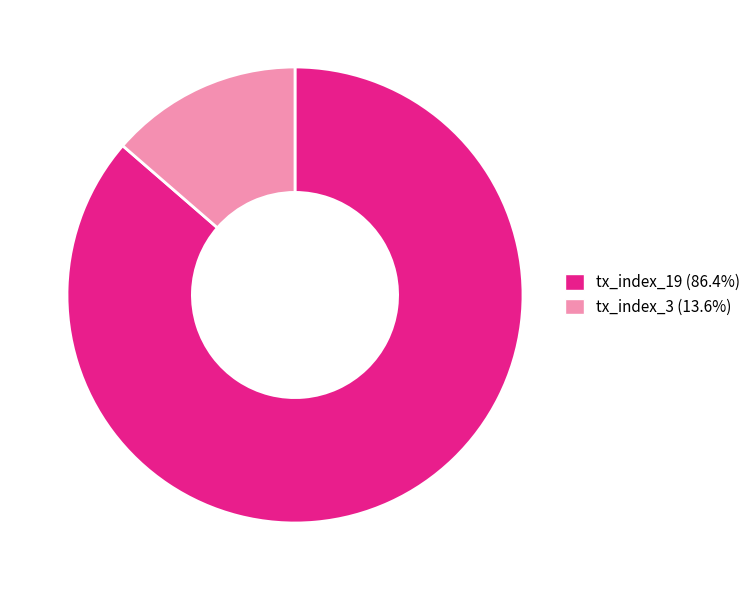

Which category has the biggest portion of the pie?

tx_index_19